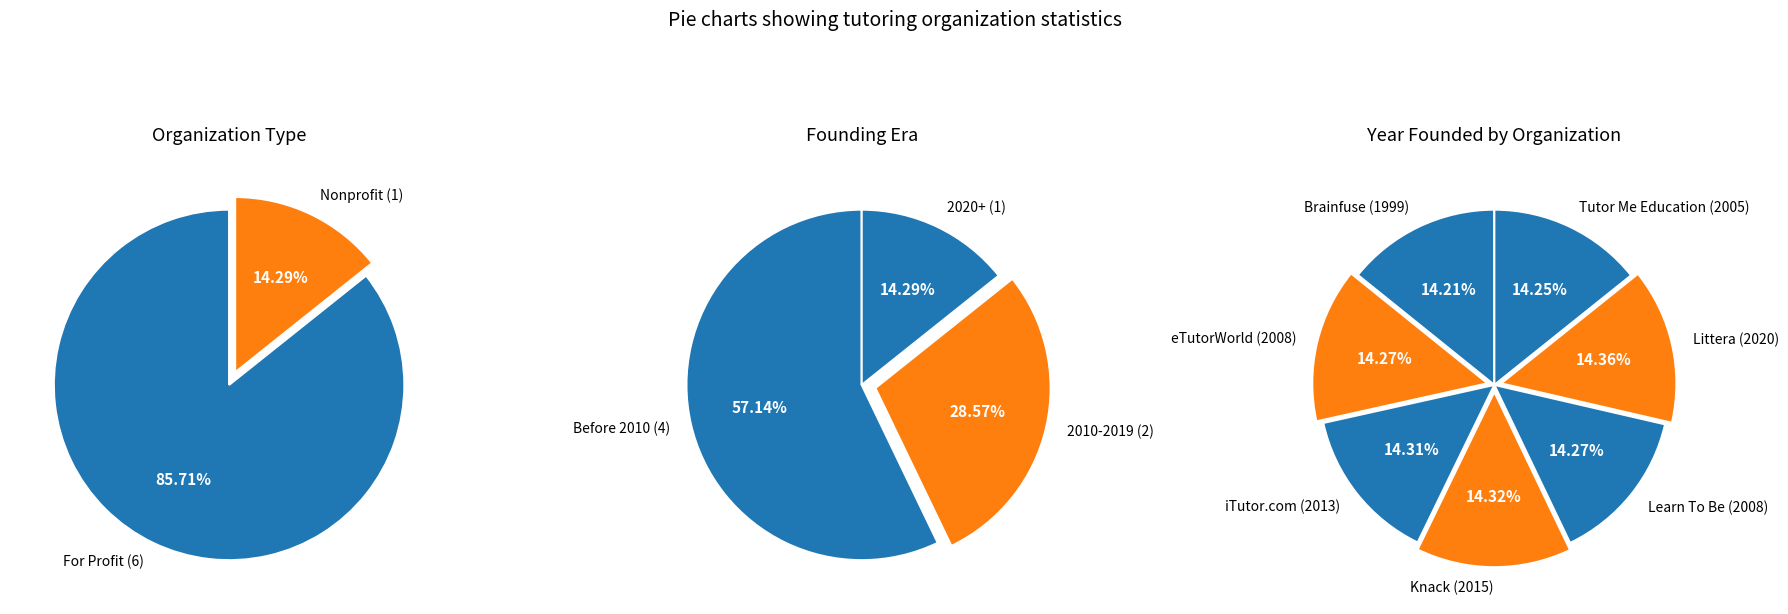

Is it true that Brainfuse is 14% of the pie?

True